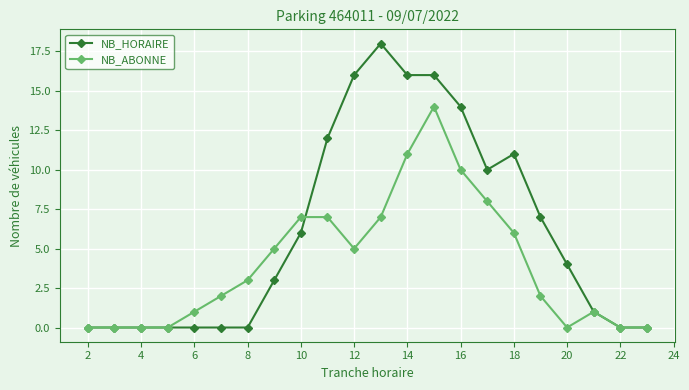

Rank the series by their maximum value, from lowest to highest.

NB_ABONNE, NB_HORAIRE